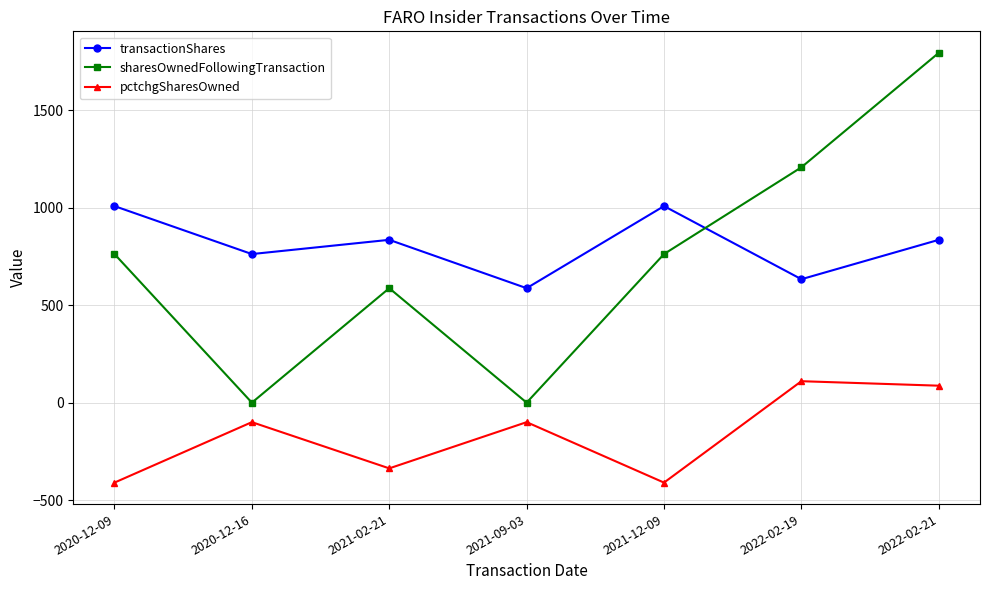

At which label does sharesOwnedFollowingTransaction reach its peak?

2022-02-21